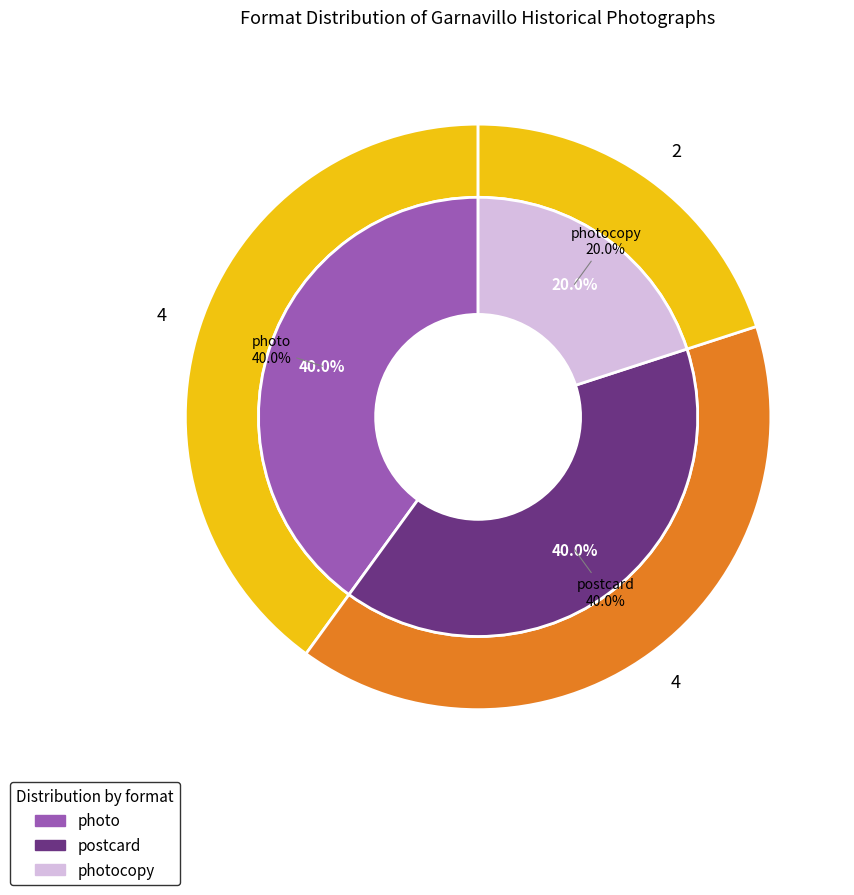

Does postcard color account for over 50% of the chart?

No